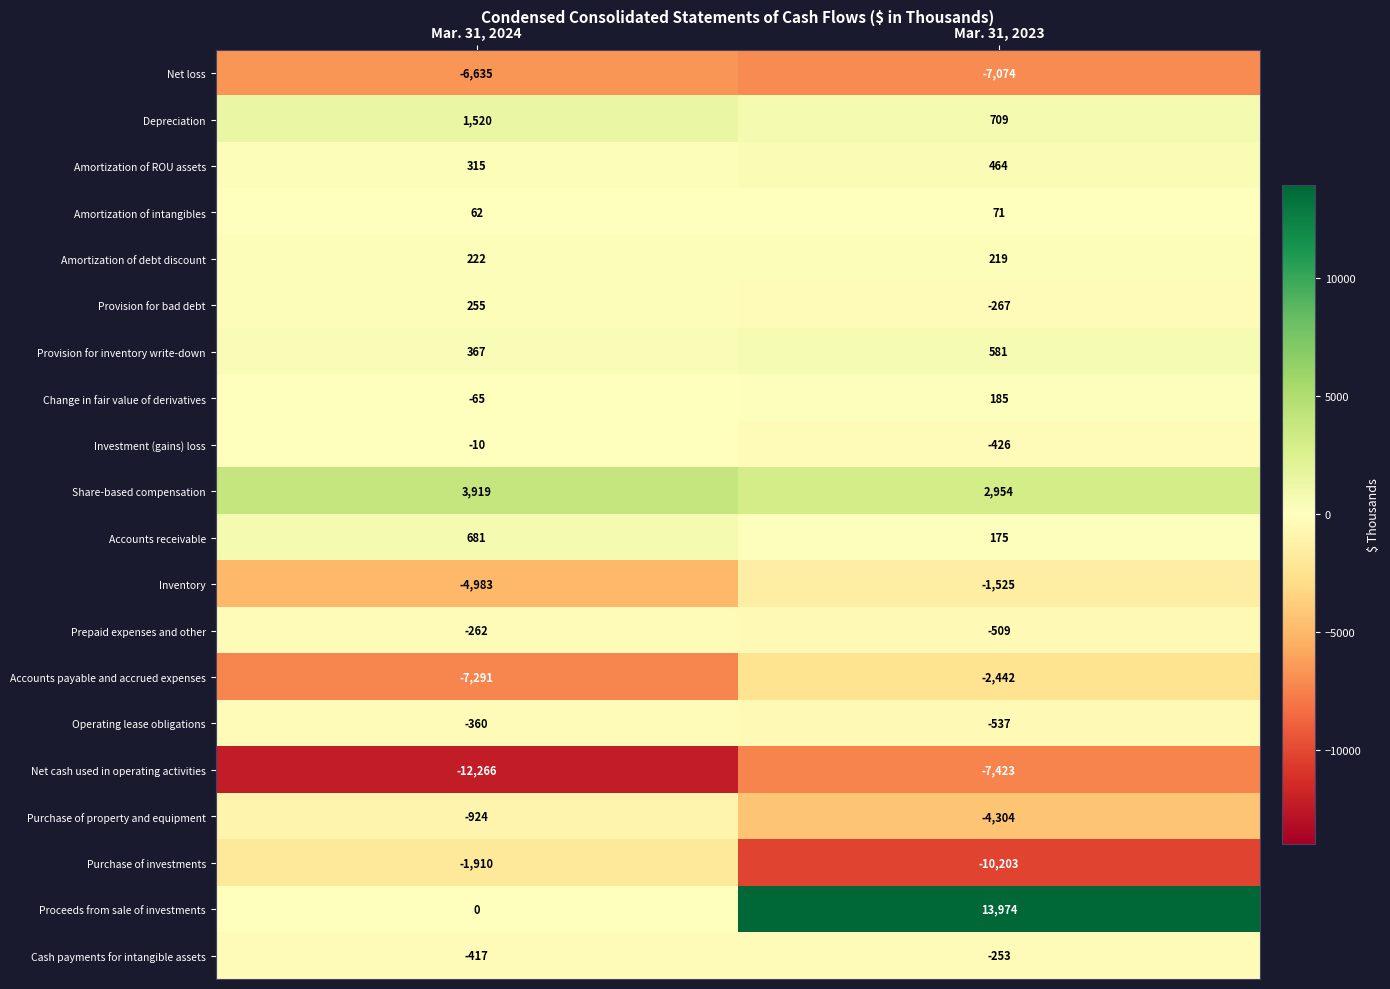

What is the sum of the Cash payments for intangible assets values at Mar. 31, 2023 and Mar. 31, 2024?

-670